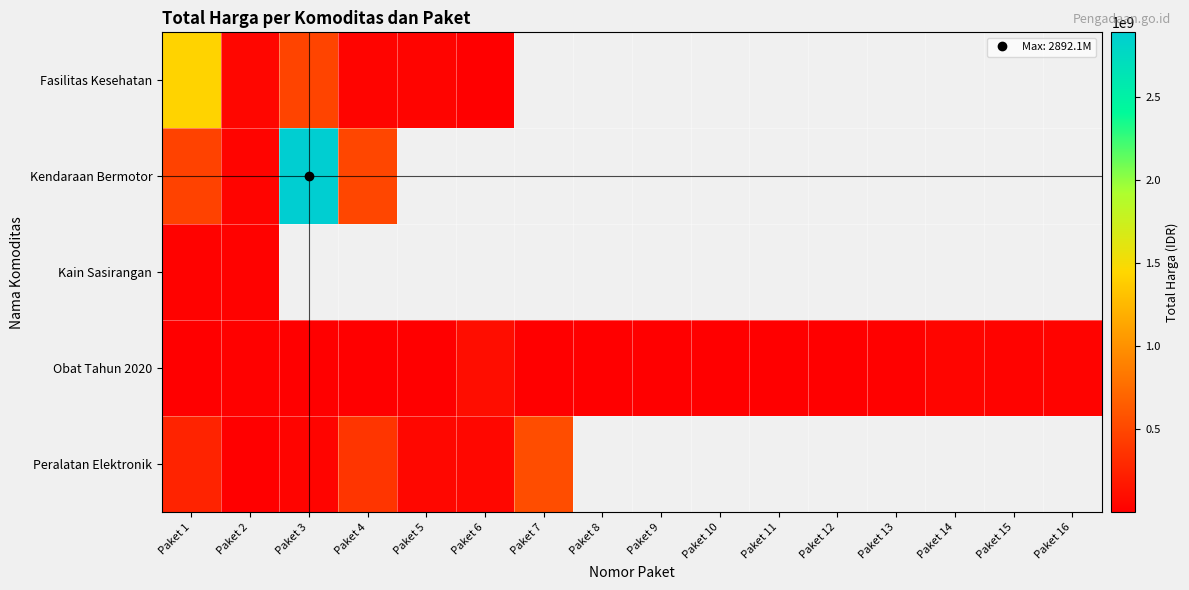

Which category has the highest value in the Kain Sasirangan series?

Paket 1